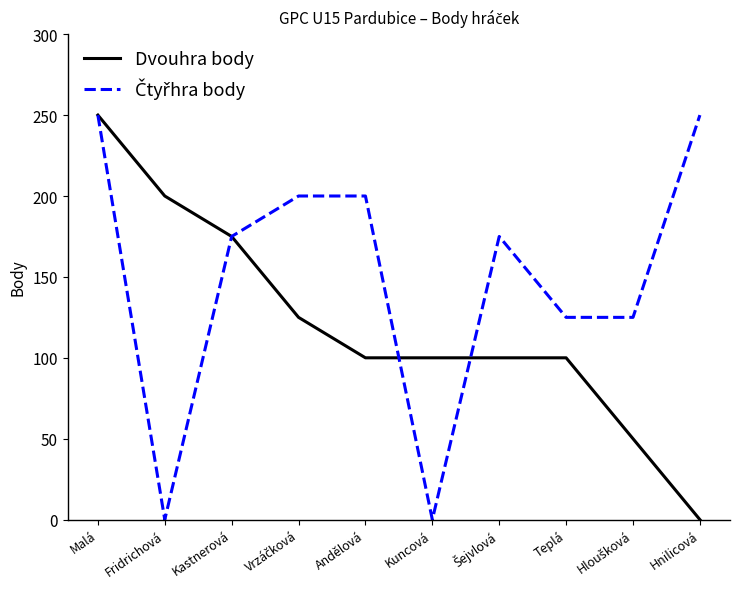

What position from the left is Teplá?

8